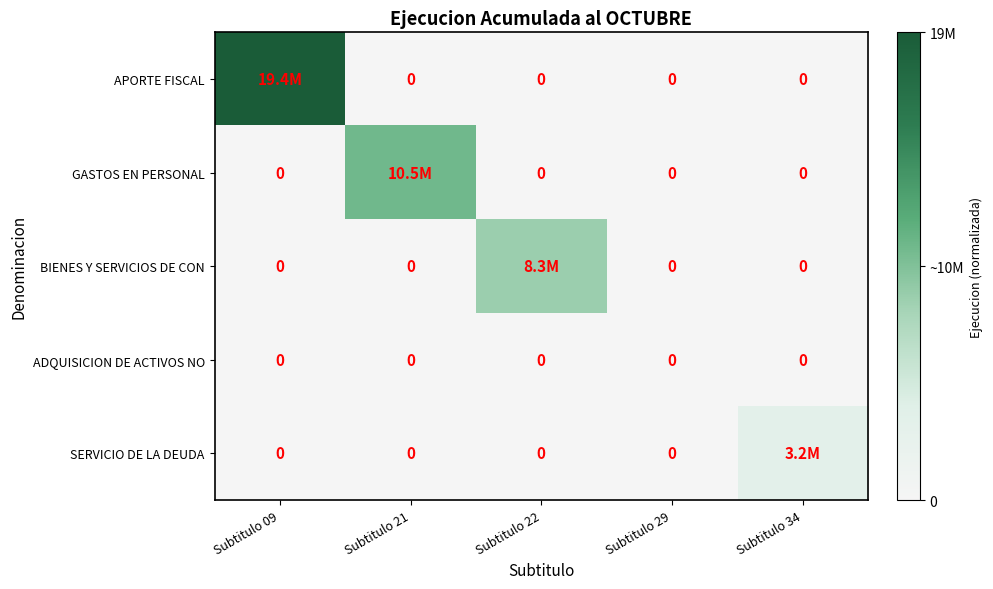

The APORTE FISCAL series shows 0.0 at Subtitulo 29. True or false?

True